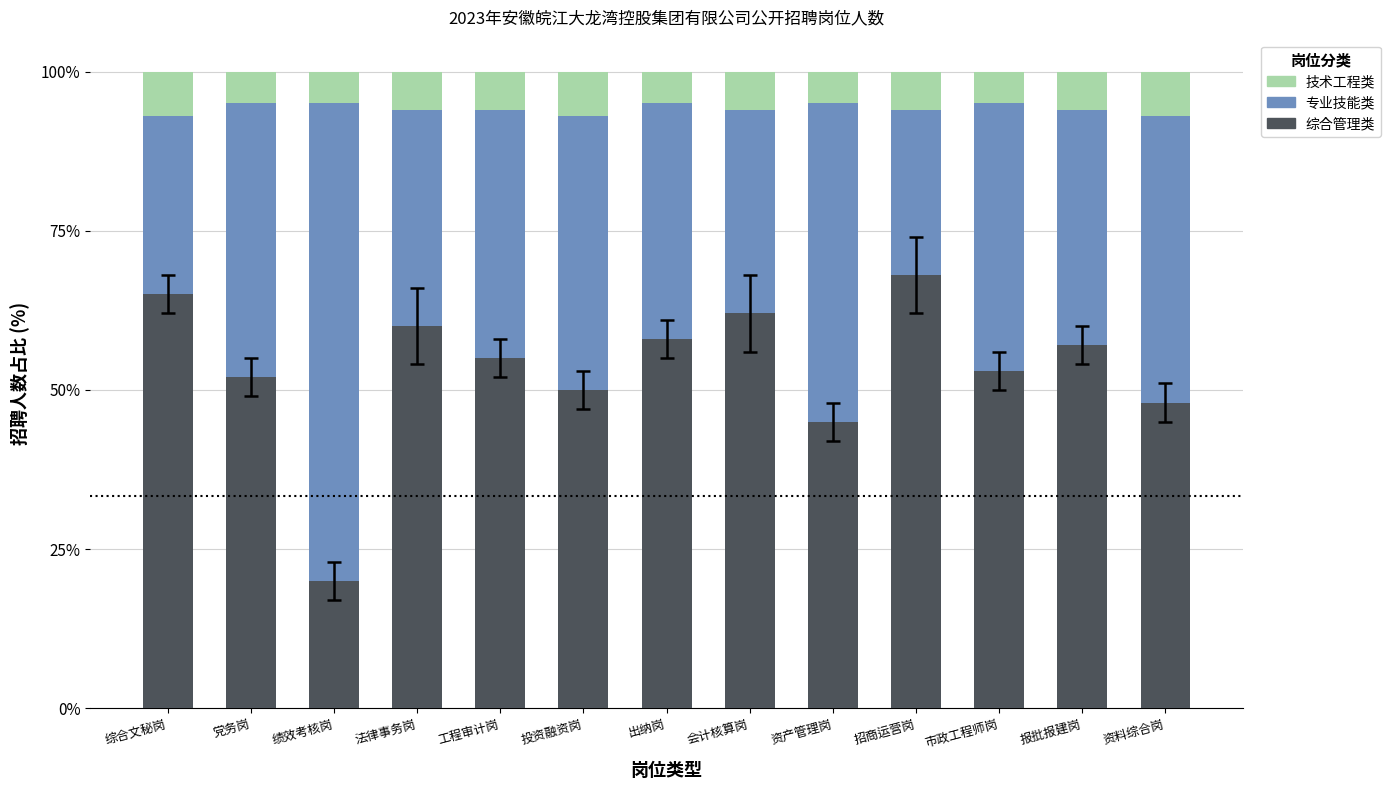

What is the average value of the 综合管理类 series?

53.3